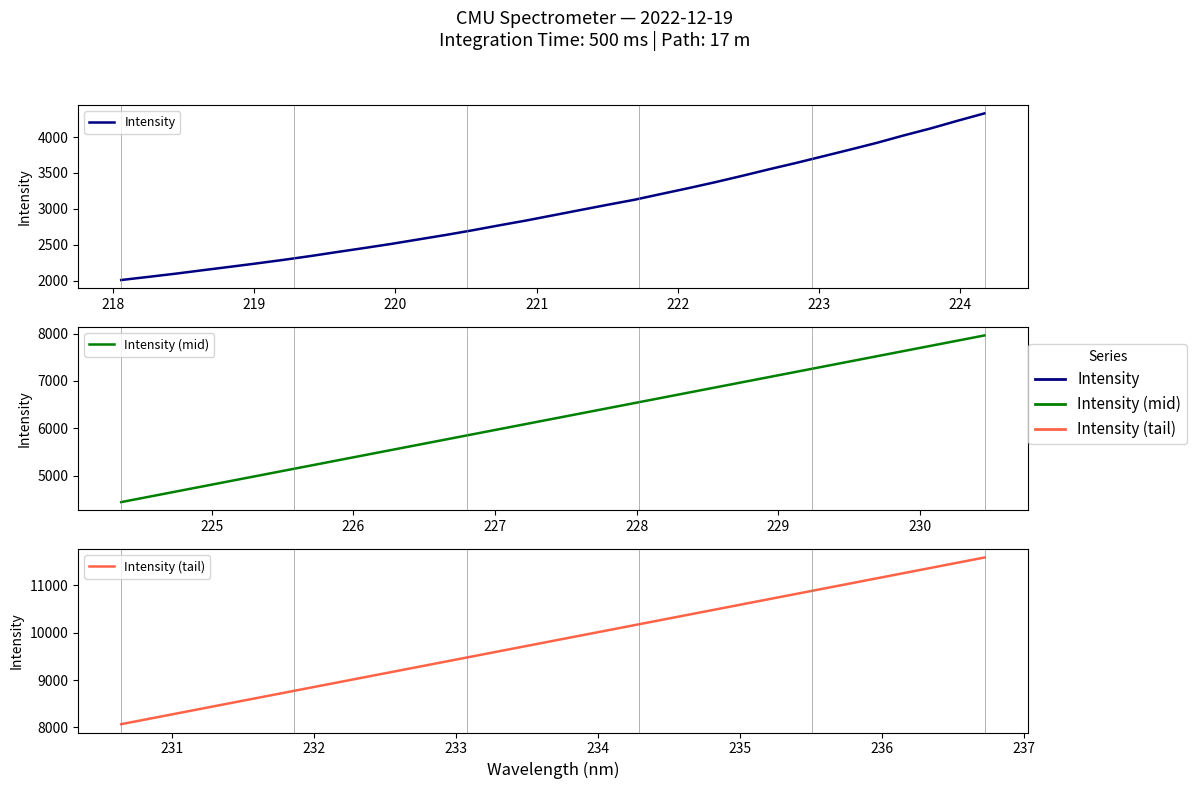

What is the highest value of the Intensity (mid) series?

7960.0